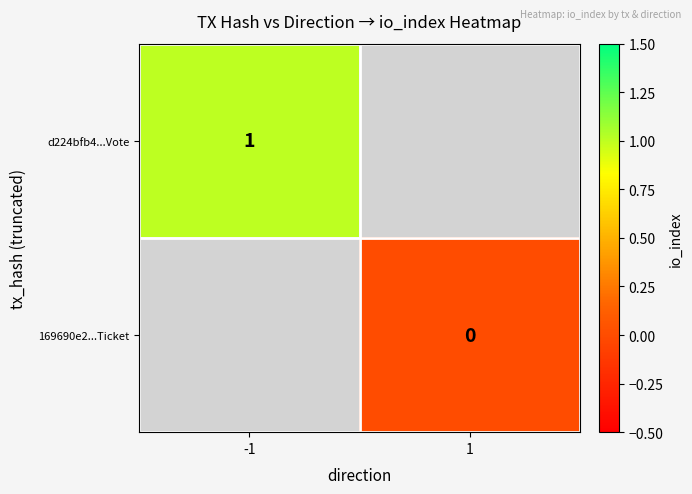

Is it true that d224bfb4...Vote equals 1 at -1?

True